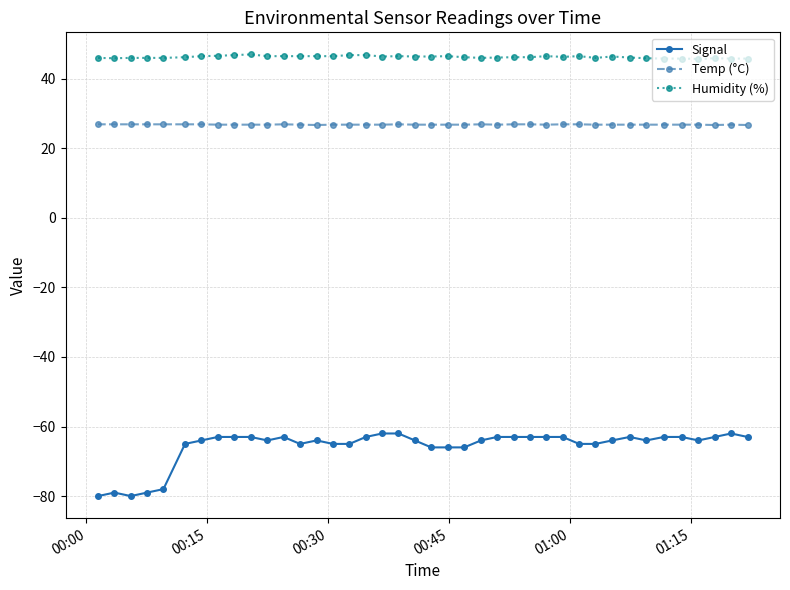

What is the greatest value displayed?

47.0